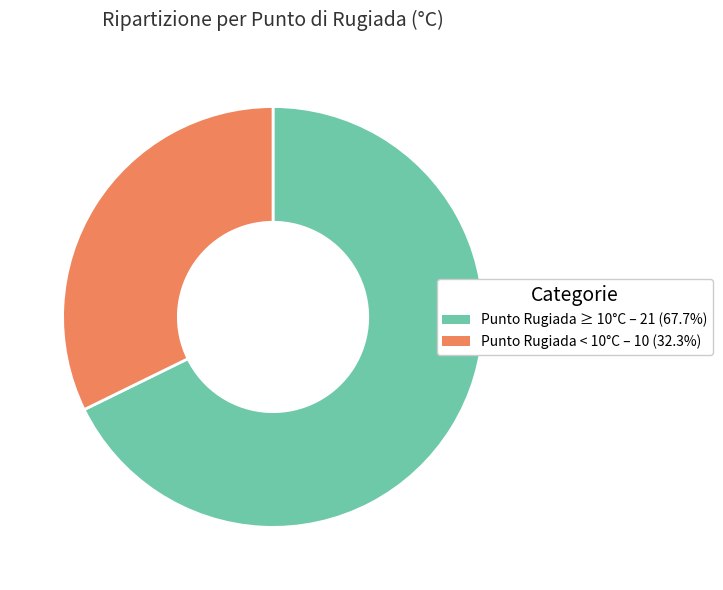

Is there a majority slice in this chart?

Yes